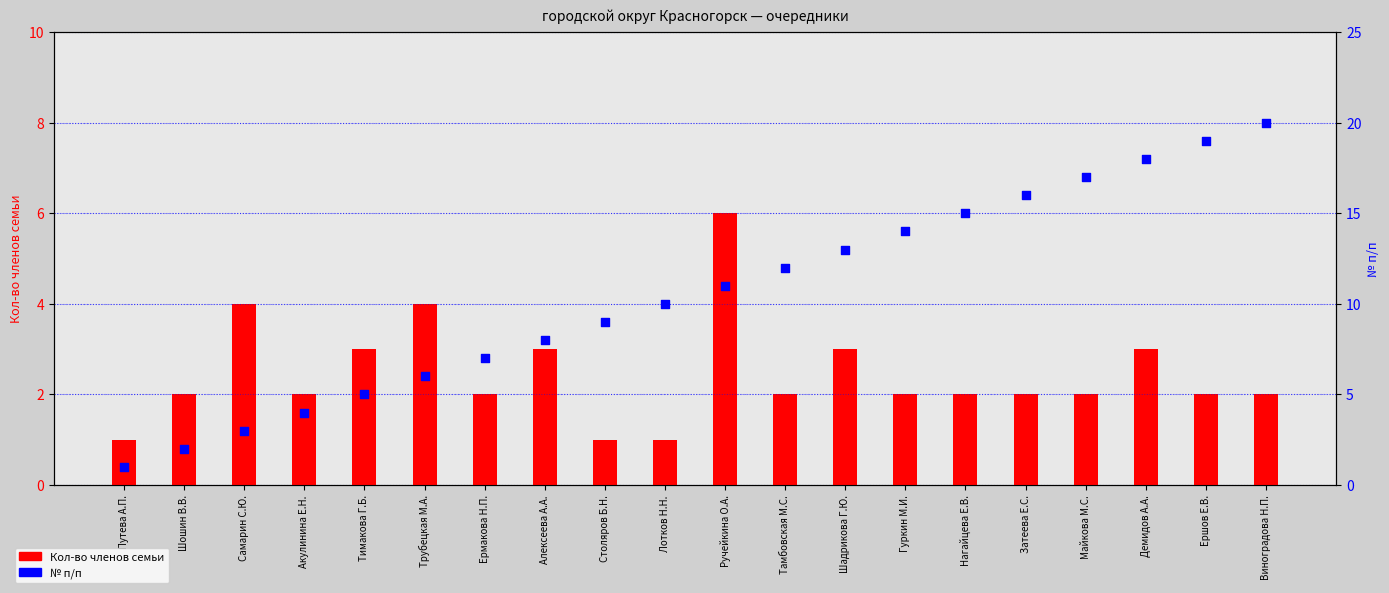

Which series contains the highest Y value?

№ п/п